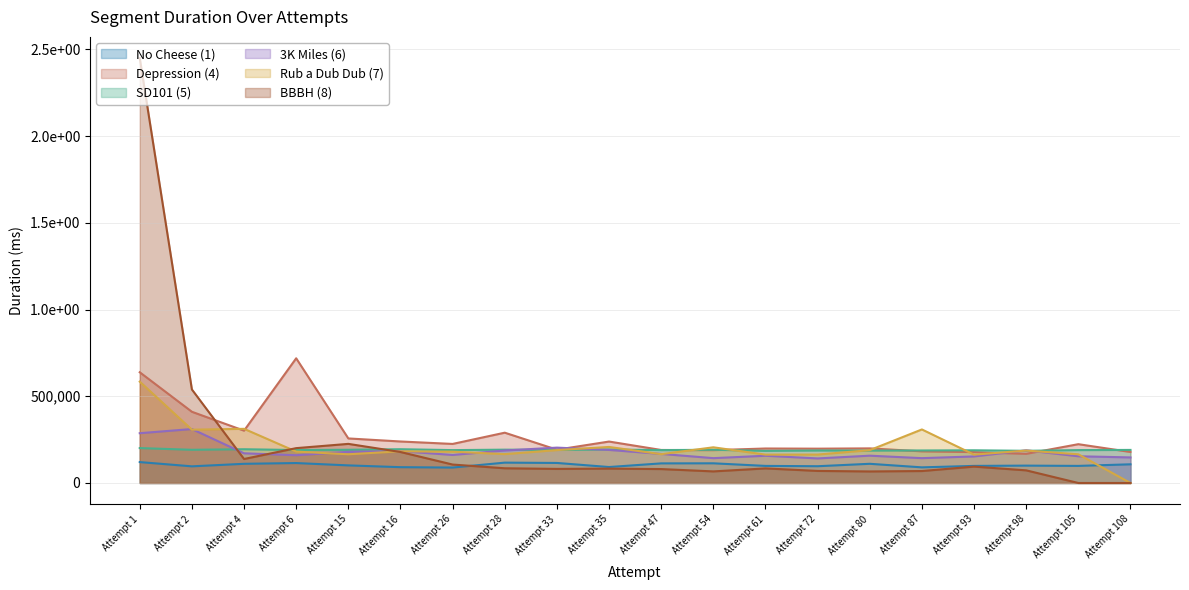

At which label does Rub a Dub Dub (7) reach its peak?

Attempt 1